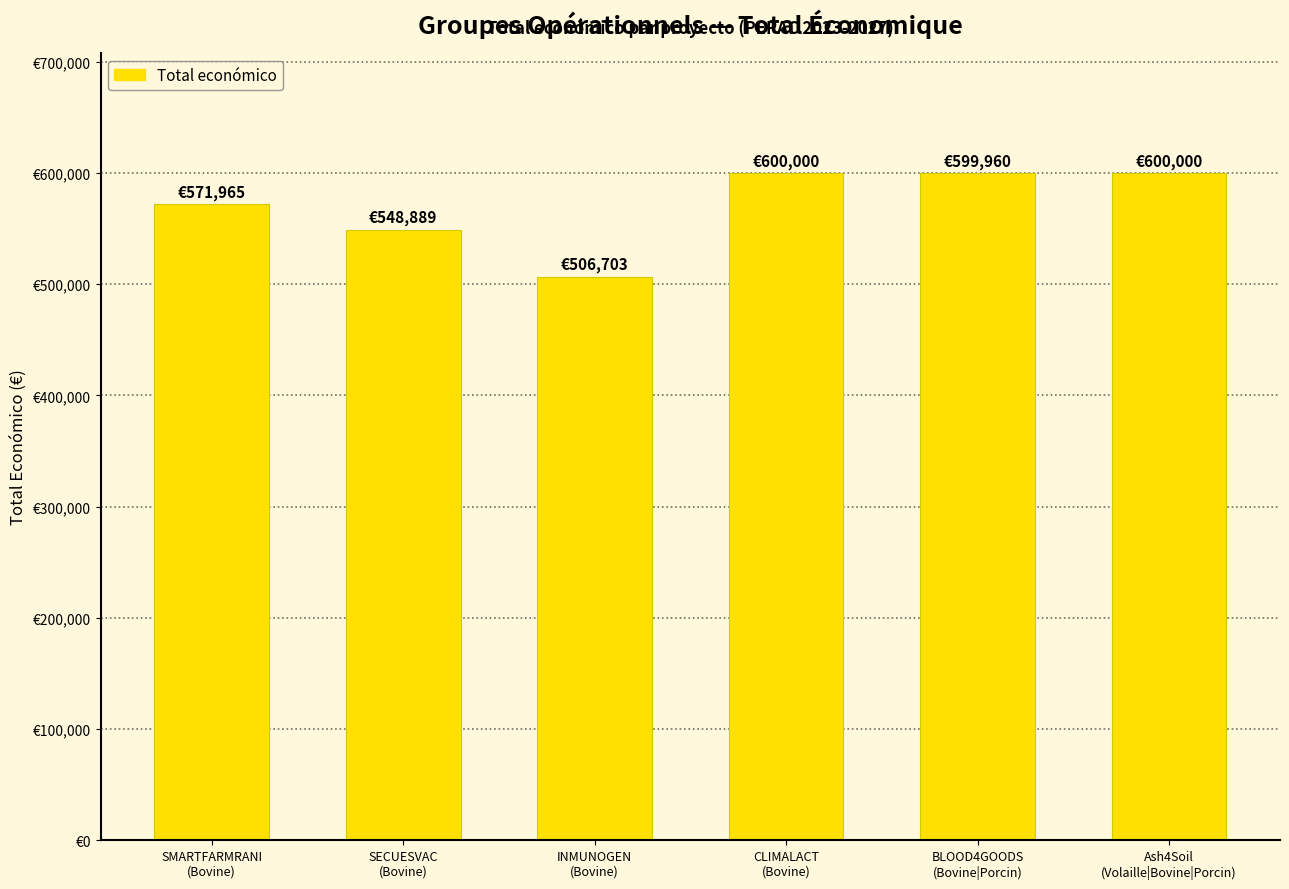

List the labels in order of value, largest first.

CLIMALACT
(Bovine), Ash4Soil
(Volaille|Bovine|Porcin), BLOOD4GOODS
(Bovine|Porcin), SMARTFARMRANI
(Bovine), SECUESVAC
(Bovine), INMUNOGEN
(Bovine)